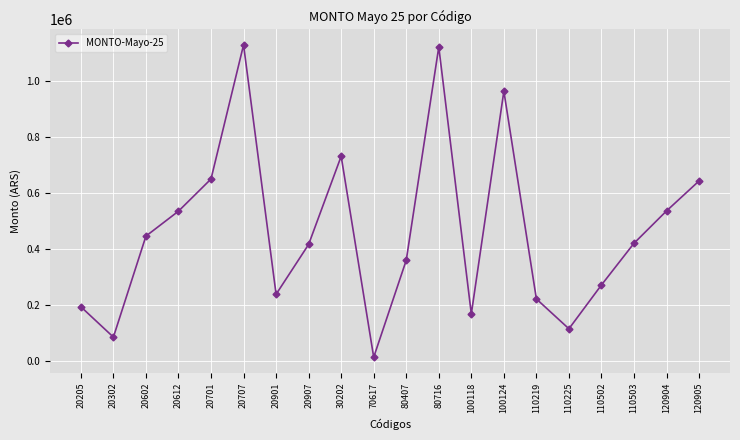

What is the difference between the maximum and minimum values?

1115651